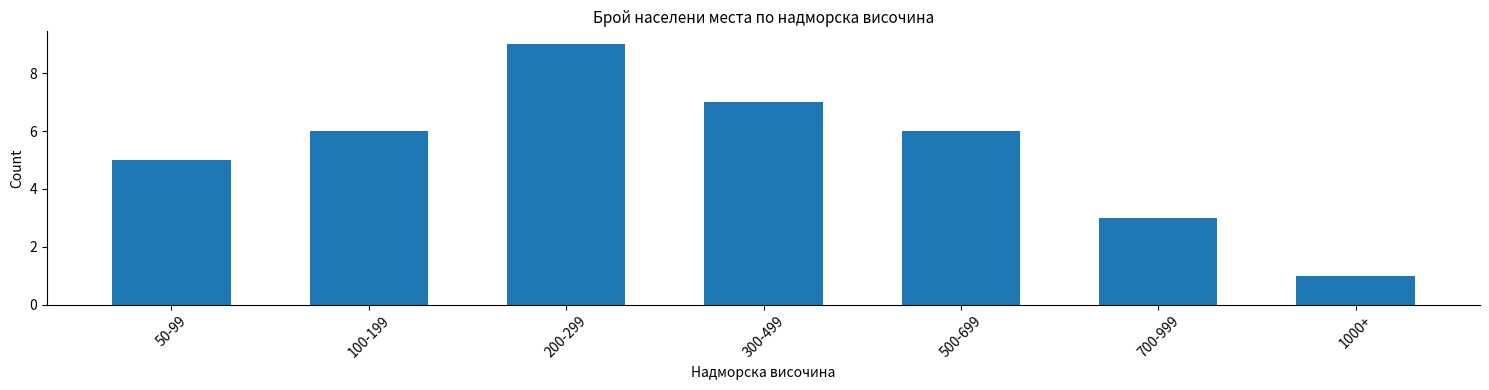

Reading left to right, transcribe all the data shown in this chart.

50-99=5	100-199=6	200-299=9	300-499=7	500-699=6	700-999=3	1000+=1